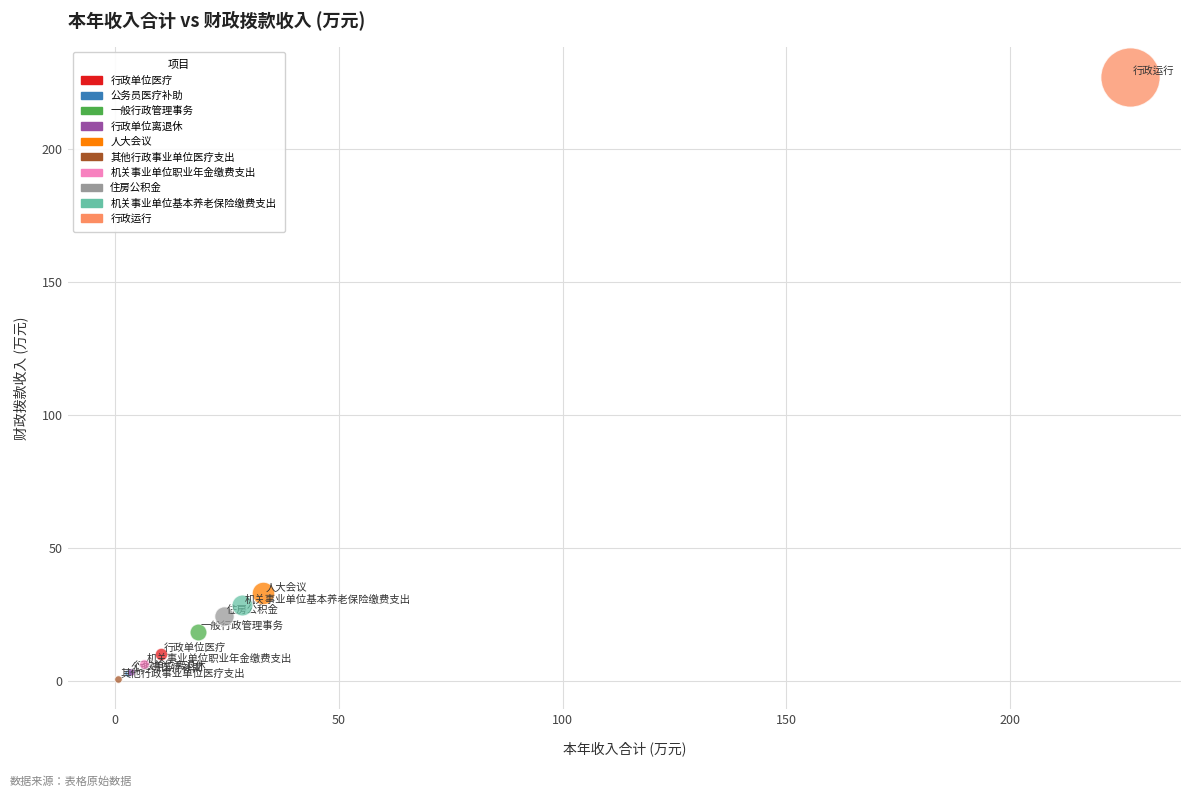

What are all the series names shown in the legend?

行政单位医疗, 公务员医疗补助, 一般行政管理事务, 行政单位离退休, 人大会议, 其他行政事业单位医疗支出, 机关事业单位职业年金缴费支出, 住房公积金, 机关事业单位基本养老保险缴费支出, 行政运行